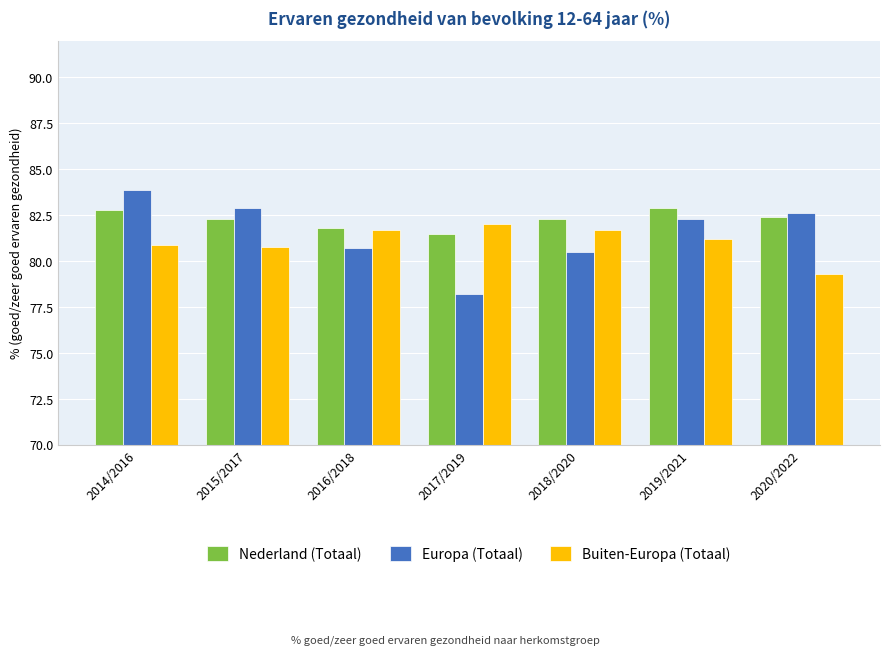

At which category does the chart reach its peak across all series?

2014/2016